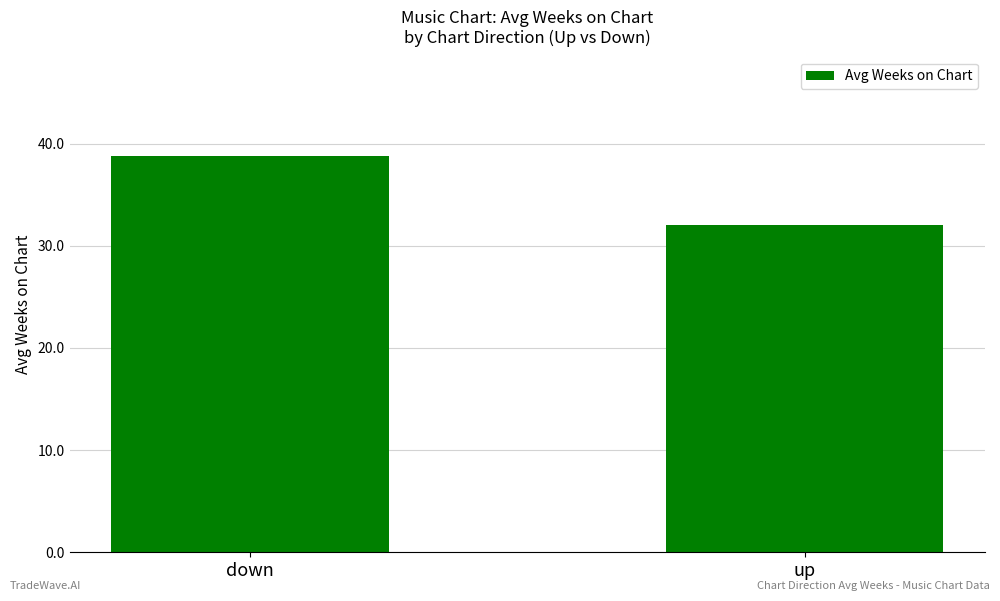

Count the number of data series in this chart.

1